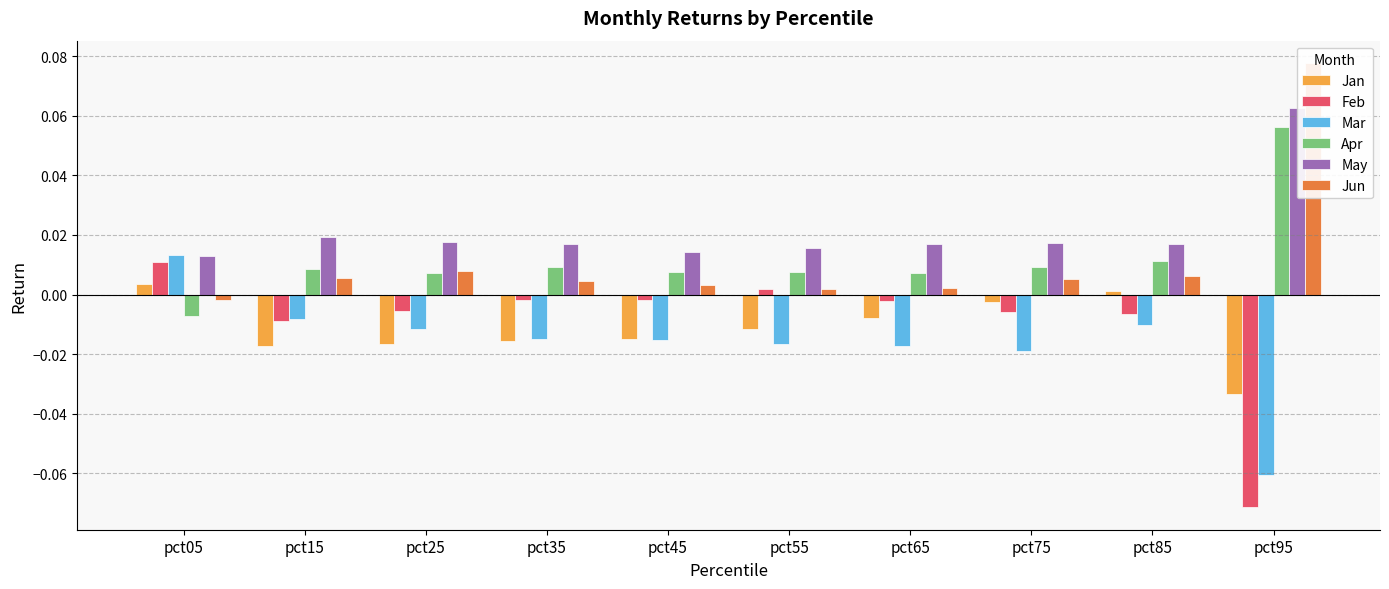

Reading right to left, what are all the values shown in this chart?

Jan: pct95=-0.0	pct85=0.0	pct75=-0.0	pct65=-0.0	pct55=-0.0	pct45=-0.0	pct35=-0.0	pct25=-0.0	pct15=-0.0	pct05=0.0
Feb: pct95=-0.1	pct85=-0.0	pct75=-0.0	pct65=-0.0	pct55=0.0	pct45=-0.0	pct35=-0.0	pct25=-0.0	pct15=-0.0	pct05=0.0
Mar: pct95=-0.1	pct85=-0.0	pct75=-0.0	pct65=-0.0	pct55=-0.0	pct45=-0.0	pct35=-0.0	pct25=-0.0	pct15=-0.0	pct05=0.0
Apr: pct95=0.1	pct85=0.0	pct75=0.0	pct65=0.0	pct55=0.0	pct45=0.0	pct35=0.0	pct25=0.0	pct15=0.0	pct05=-0.0
May: pct95=0.1	pct85=0.0	pct75=0.0	pct65=0.0	pct55=0.0	pct45=0.0	pct35=0.0	pct25=0.0	pct15=0.0	pct05=0.0
Jun: pct95=0.1	pct85=0.0	pct75=0.0	pct65=0.0	pct55=0.0	pct45=0.0	pct35=0.0	pct25=0.0	pct15=0.0	pct05=-0.0